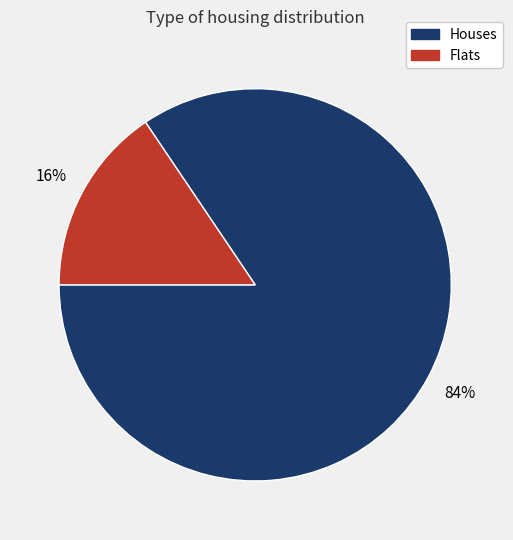

Is there a majority slice in this chart?

Yes